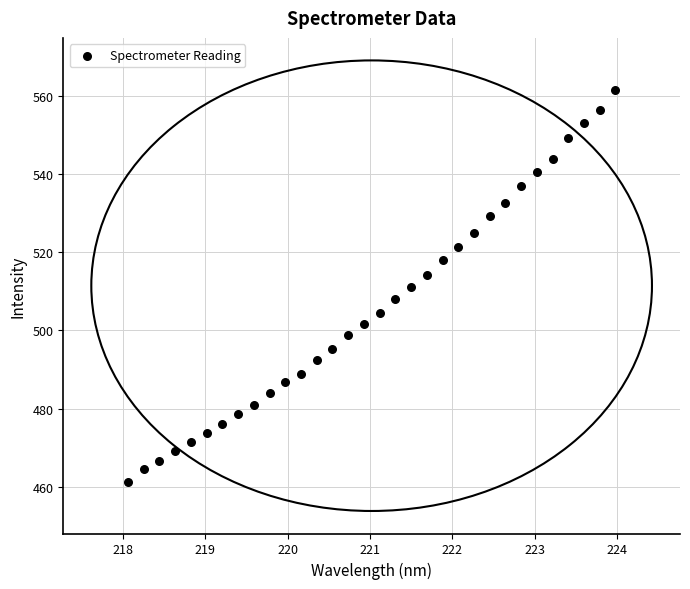

What is the range of X values (max minus min)?

5.9